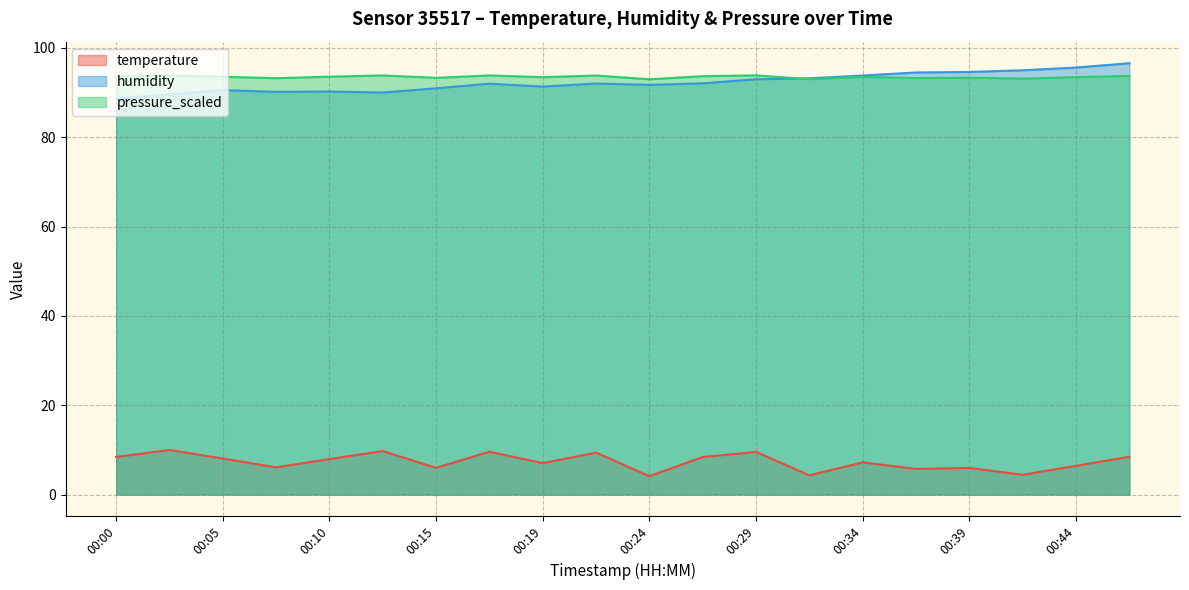

Which series has the largest total across all categories?

pressure_scaled